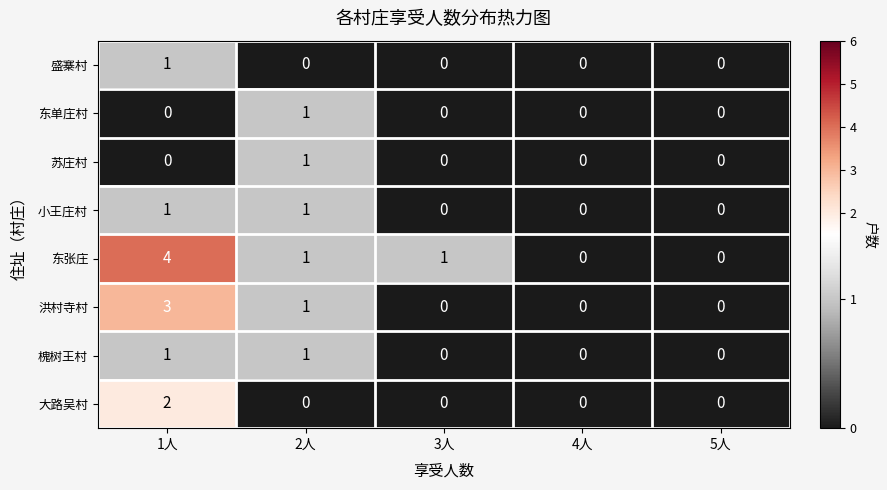

What is the total value across all series at 1人?

12